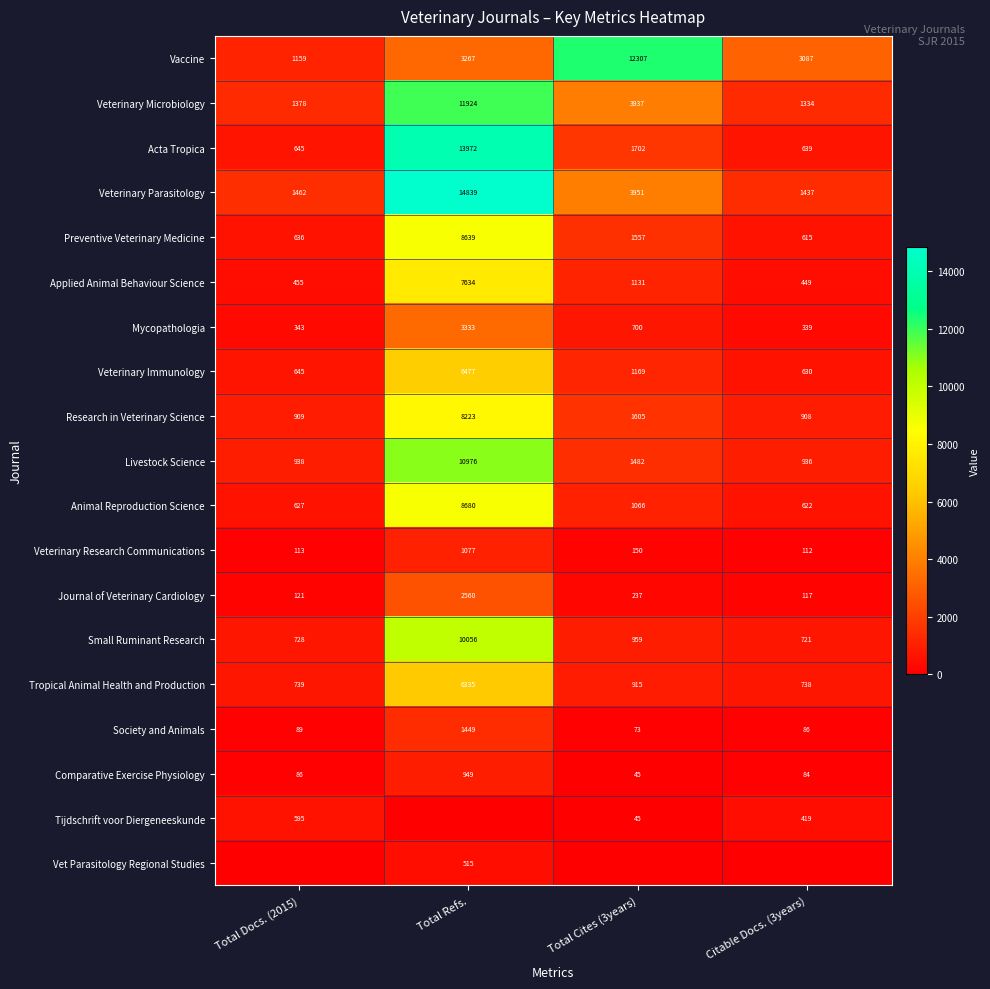

The value of Vaccine at Citable Docs. (3years) is 3087. True or false?

True